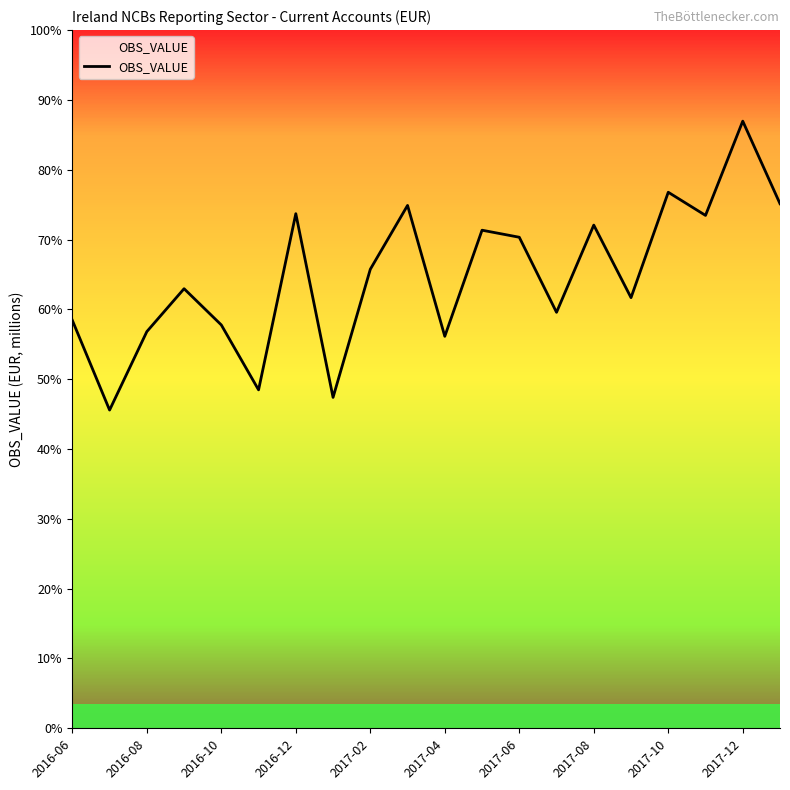

Reading right to left, list all the values displayed in this chart.

13770.0	15937.5	13463.5	14071.1	11304.2	13208.9	10919.2	12890.1	13075.0	10289.4	13725.4	12049.3	8686.1	13508.5	8883.6	10587.8	11539.3	10413.1	8353.4	10709.3